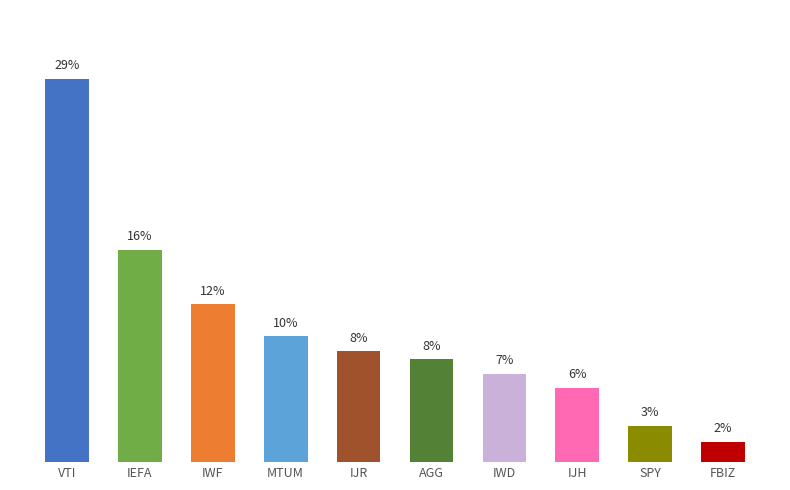

Rank the categories by value from lowest to highest.

FBIZ, SPY, IJH, IWD, AGG, IJR, MTUM, IWF, IEFA, VTI